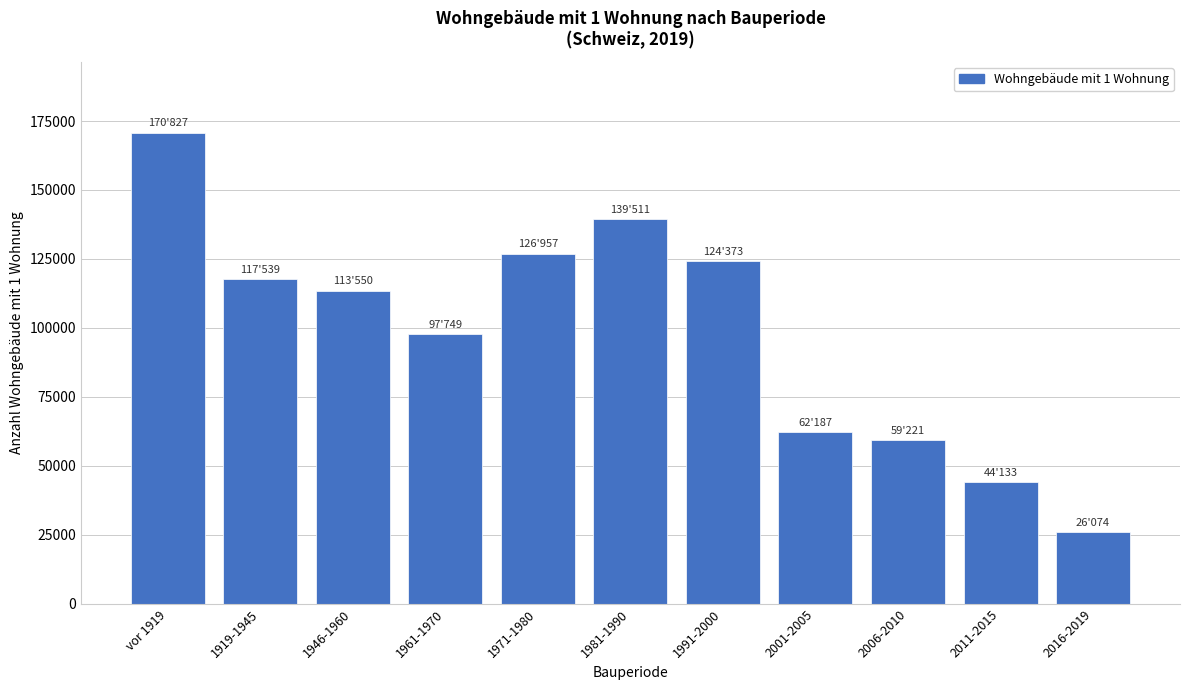

Reading left to right, list all the values displayed in this chart.

170827	117539	113550	97749	126957	139511	124373	62187	59221	44133	26074